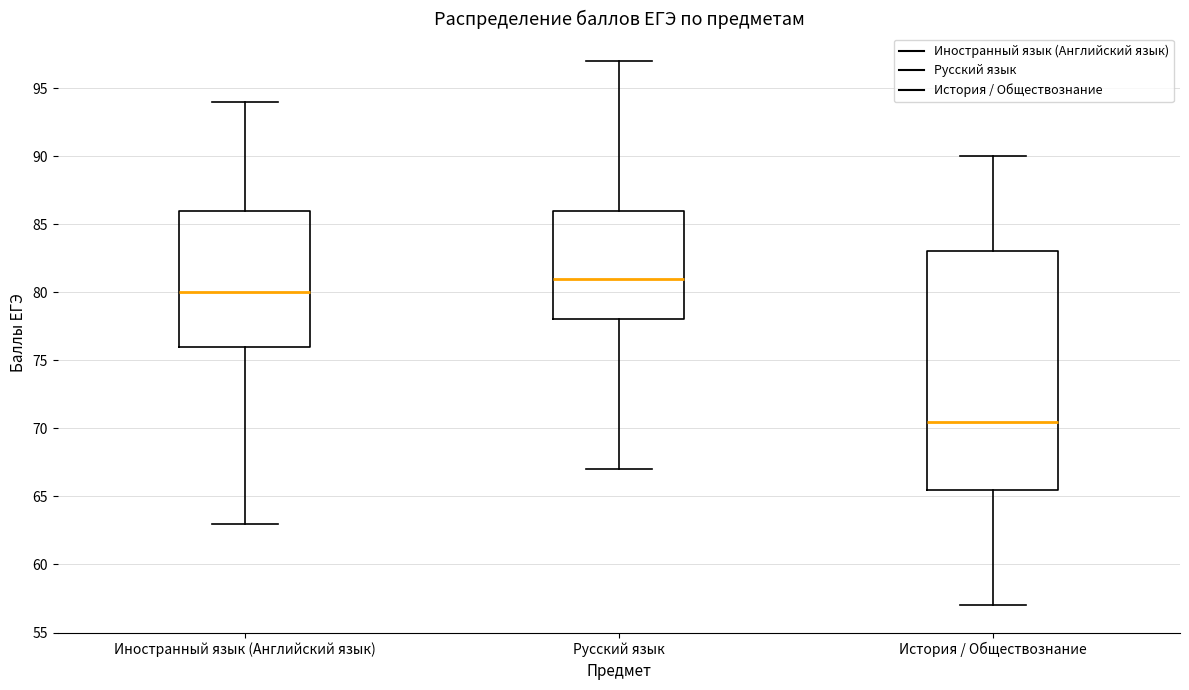

Which box has the highest median line?

Русский язык